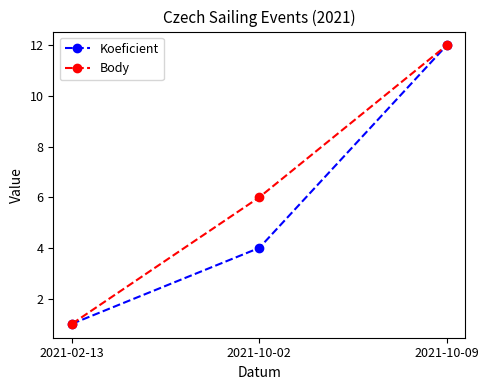

True or false: Body has a value of 1 at 2021-02-13.

True